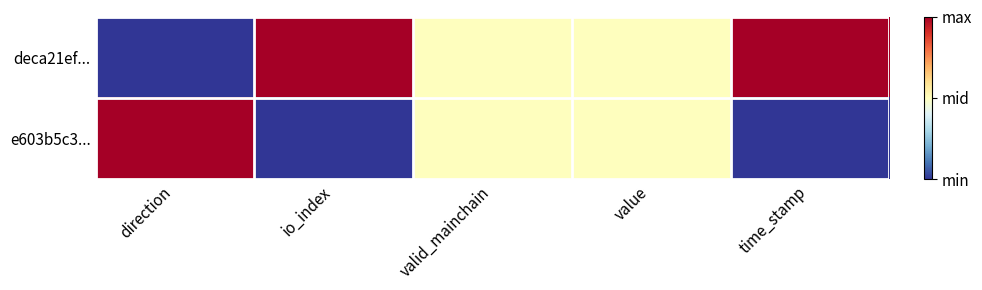

Reading left to right, what are all the values shown in this chart?

deca21ef...: direction=0.0	io_index=1.0	valid_mainchain=0.5	value=0.5	time_stamp=1.0
e603b5c3...: direction=1.0	io_index=0.0	valid_mainchain=0.5	value=0.5	time_stamp=0.0